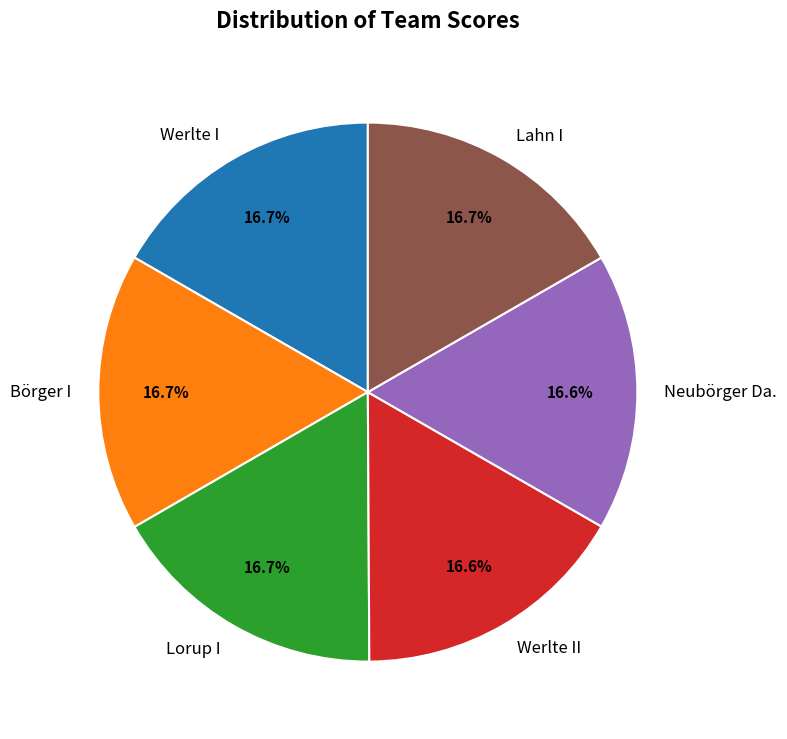

How many segments does this pie chart have?

6